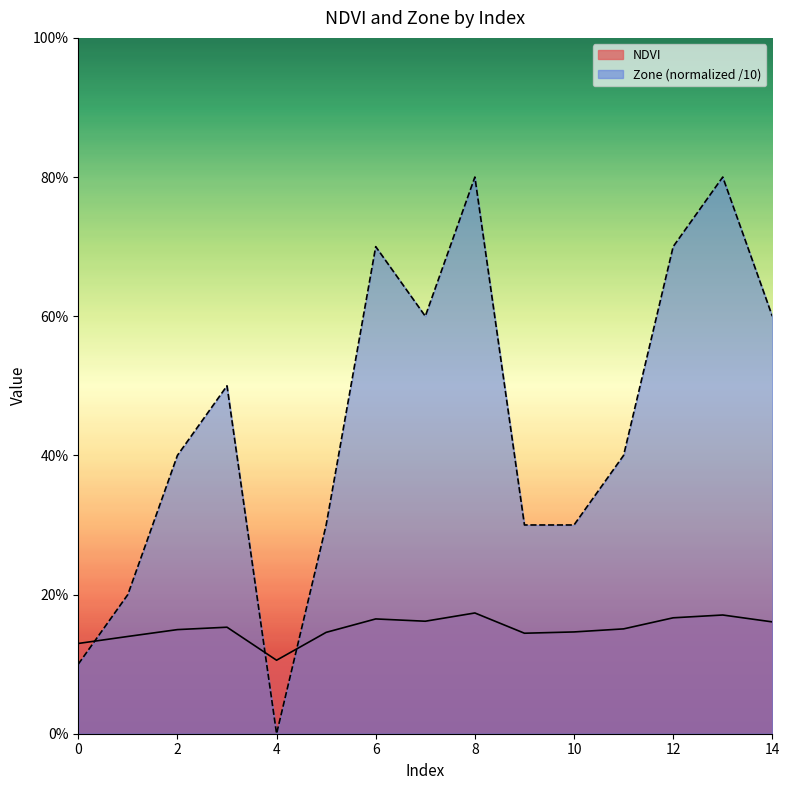

Which series has the largest total across all categories?

Zone (normalized /10)